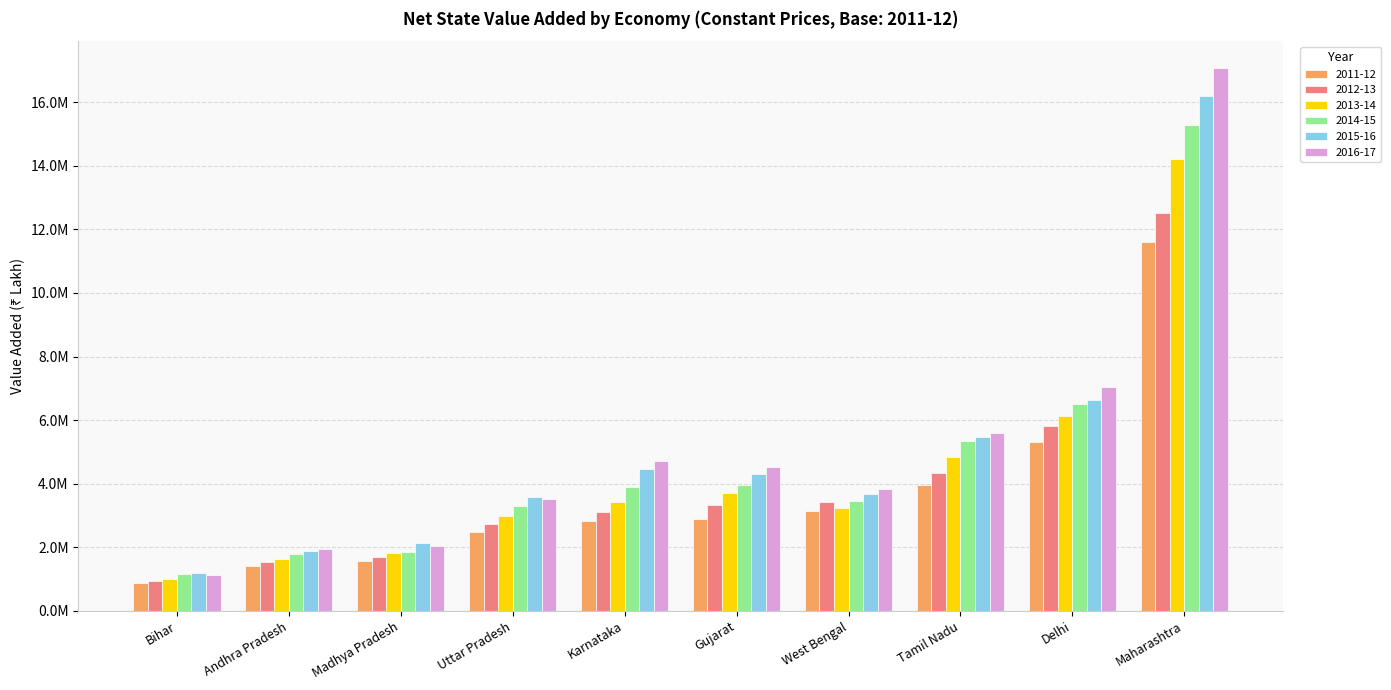

What is the sum of the 2015-16 values at Maharashtra and West Bengal?

19881189